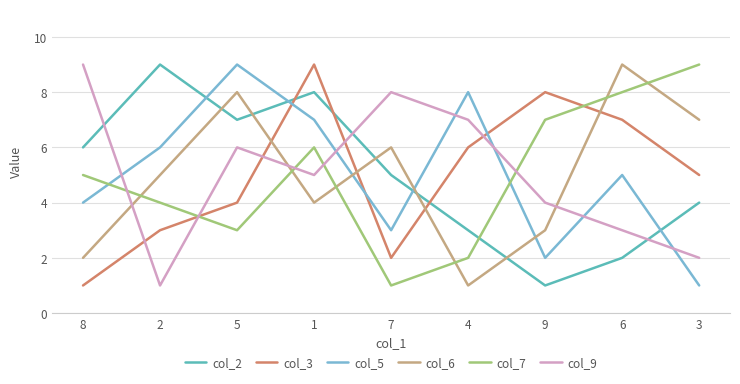

How many lines are shown in the chart?

6